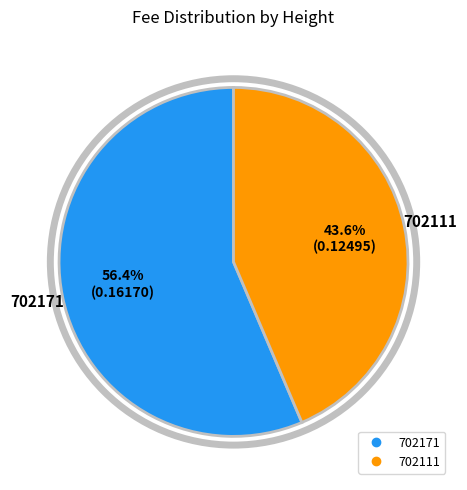

Is 702111 the majority of the pie?

No